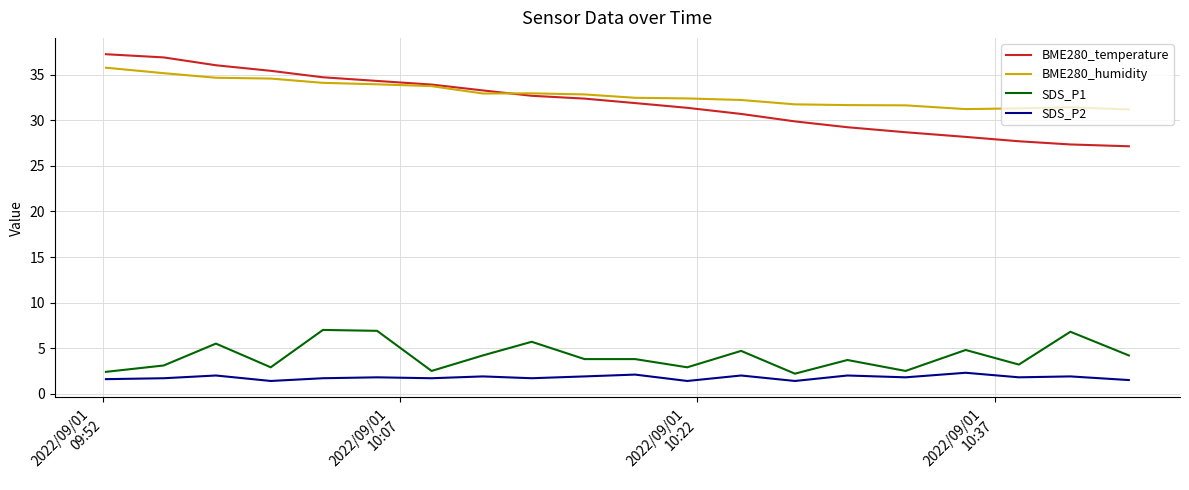

What is the smallest value displayed?

1.4